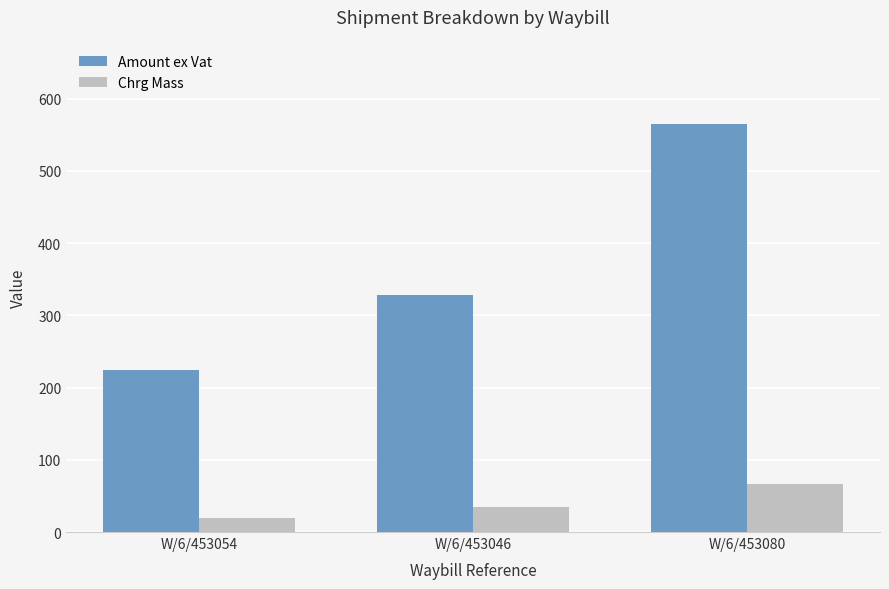

What are all the series names shown in the legend?

Amount ex Vat, Chrg Mass